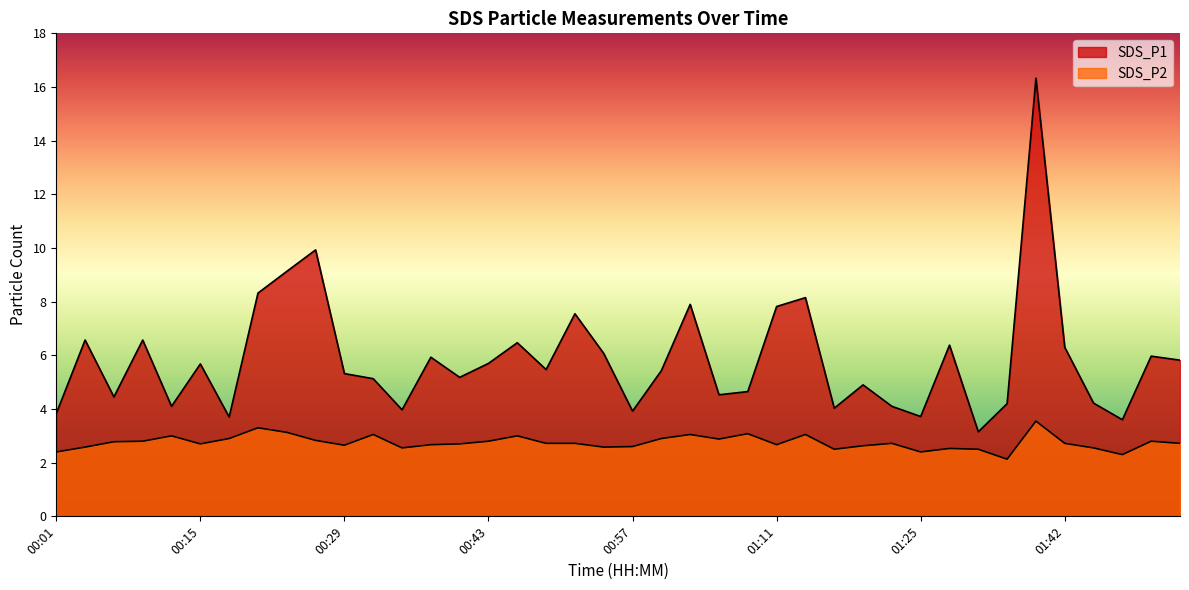

In SDS_P1, how many points are higher than both neighbors (excluding endpoints)?

13